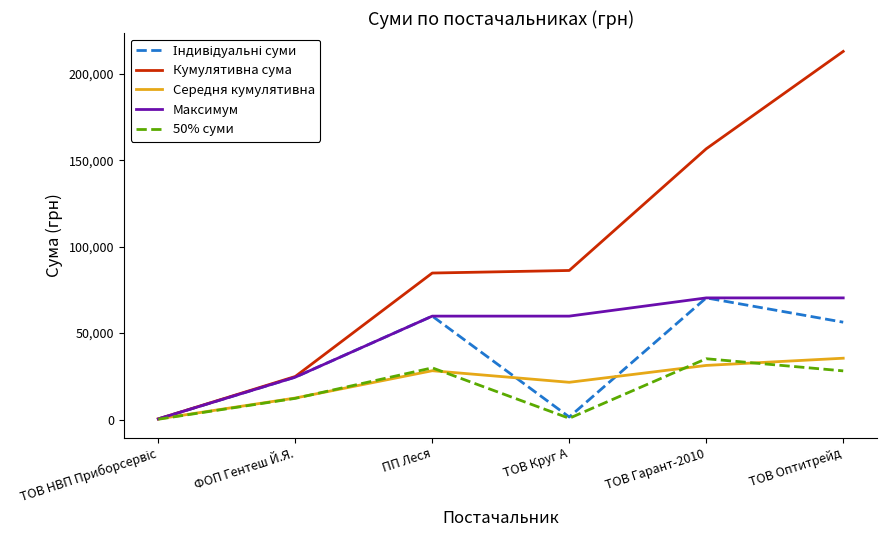

Where is Максимум nearest to the value 35381?

ФОП Гентеш Й.Я.